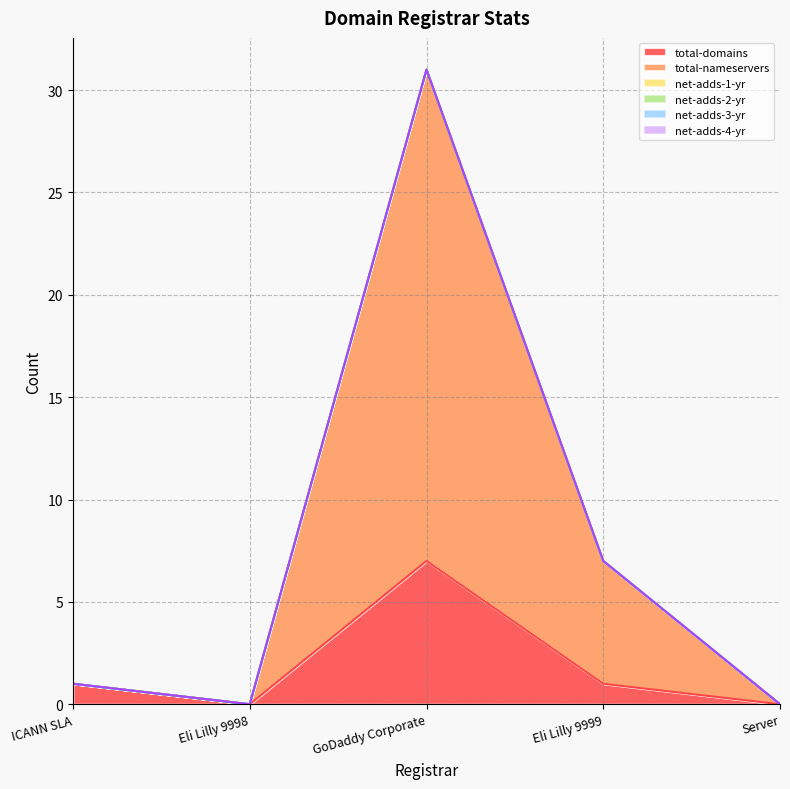

True or false: total-nameservers has more than 2 interior local peaks.

False